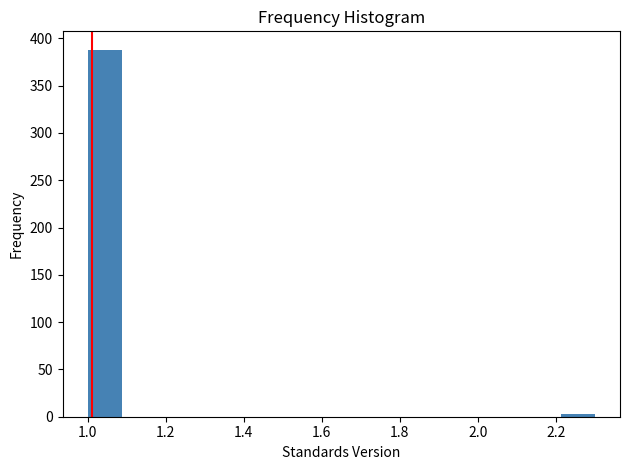

Reading left to right, transcribe this chart: for each bar, give the range it covers on the x-axis and its height. Neither the bar edges nor the heights are printed on the chart, so give them approximately, as read against the axes.

1.00 to 1.08: 390
1.08 to 1.18: 0
1.18 to 1.26: 0
1.26 to 1.34: 0
1.34 to 1.44: 0
1.44 to 1.52: 0
1.52 to 1.60: 0
1.60 to 1.70: 0
1.70 to 1.78: 0
1.78 to 1.86: 0
1.86 to 1.96: 0
1.96 to 2.04: 0
2.04 to 2.12: 0
2.12 to 2.22: 0
2.22 to 2.30: under 5